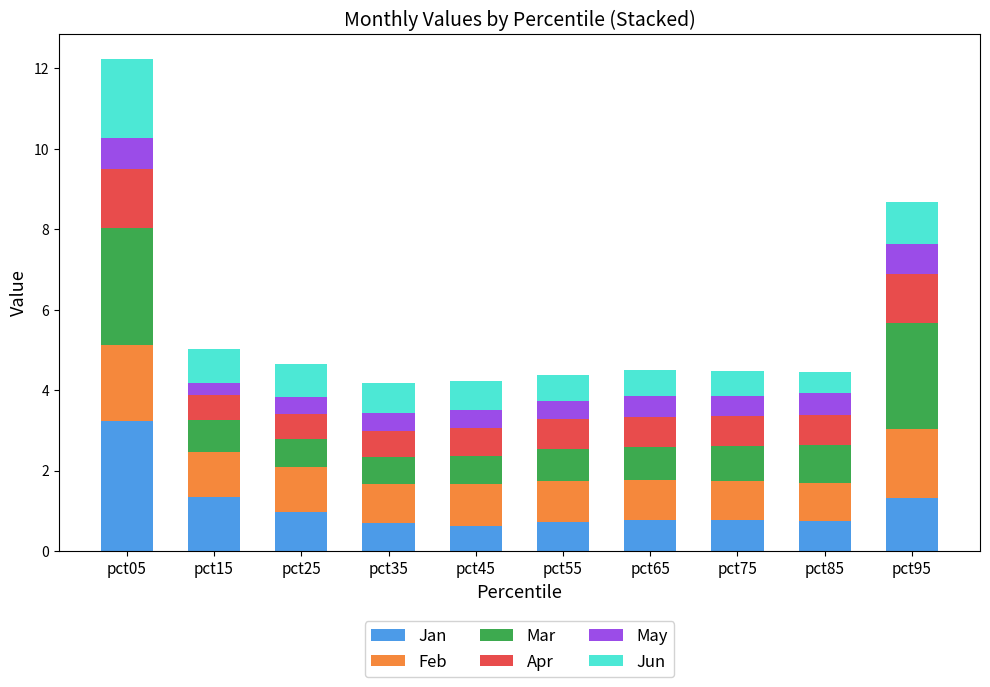

At which category is the sum across all series the highest?

pct05